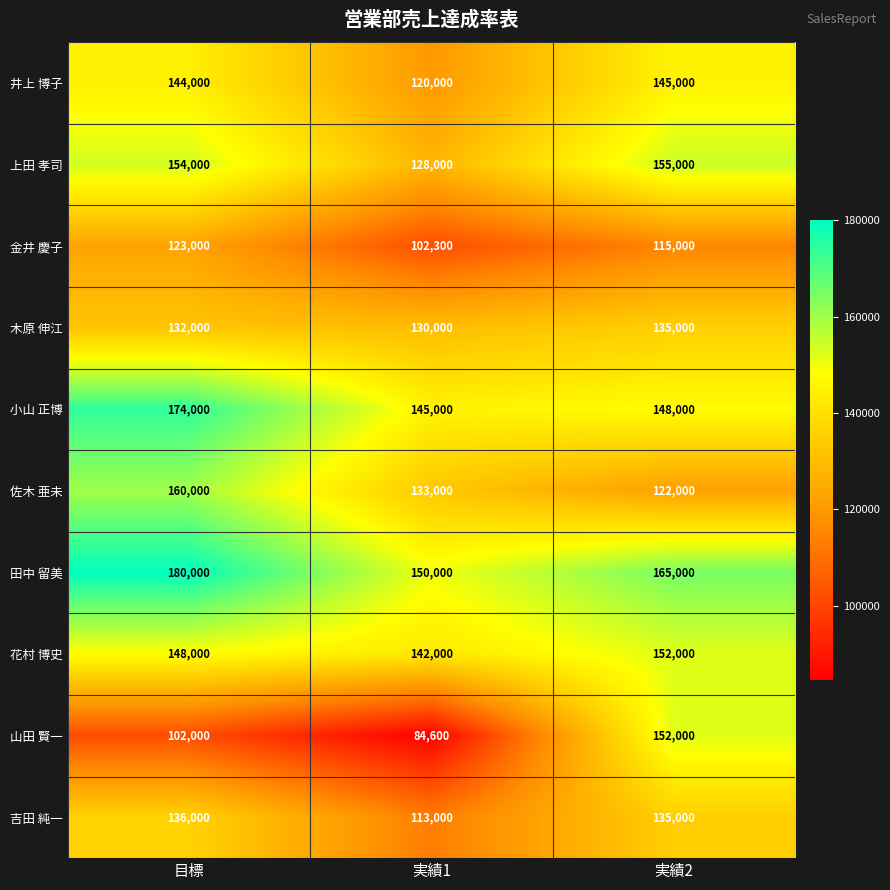

How many values in the 木原 伸江 series are below 132000?

1